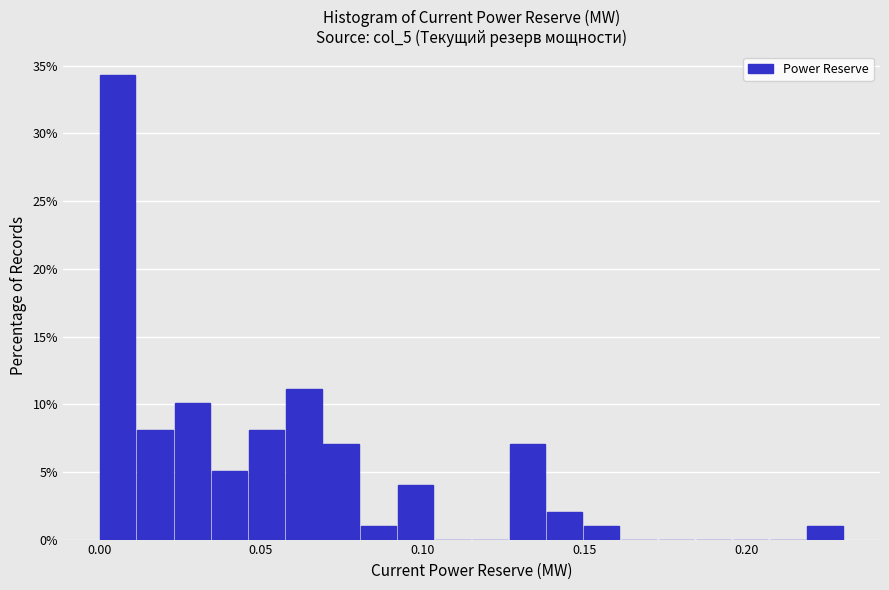

Around what value on the x-axis is the tallest bar? Give the approximate position of its centre, as read against the axis.

0.005